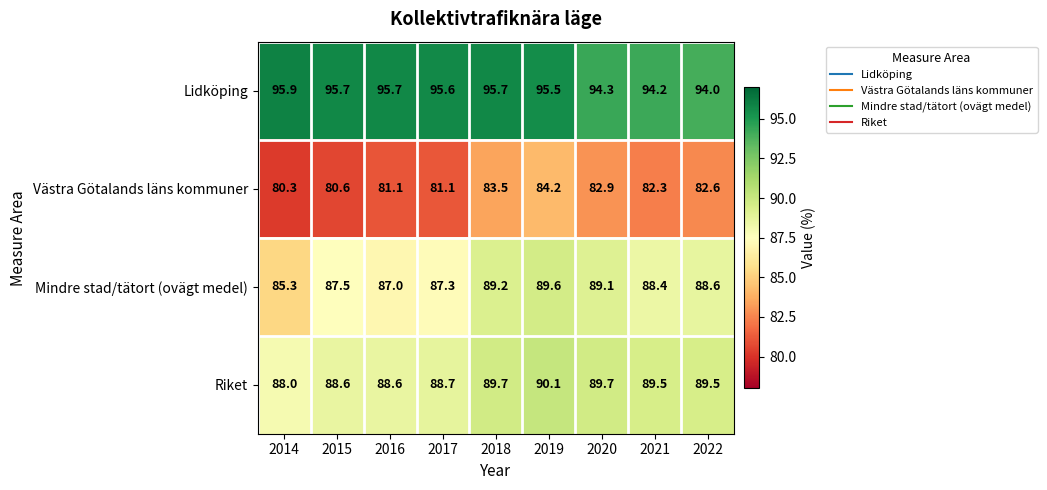

True or false: Mindre stad/tätort (ovägt medel) has a value of 23.7 at 2014.

False